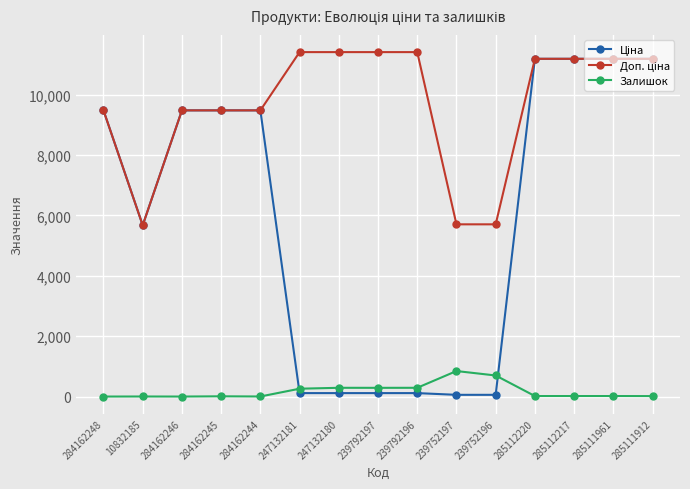

Is this an area chart (filled region under the line)?

No